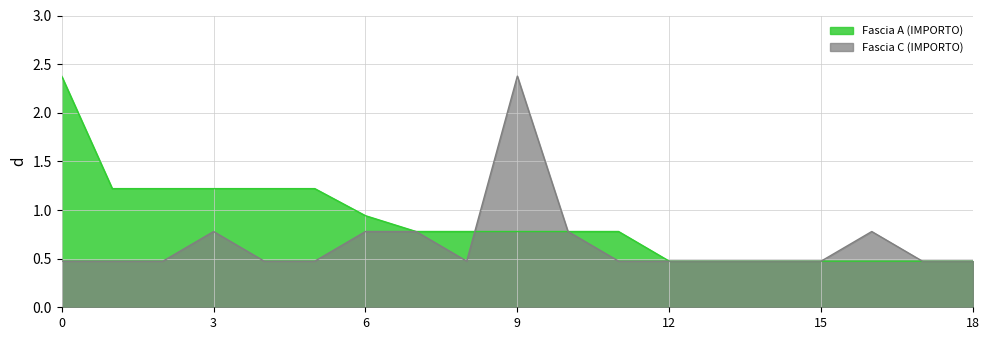

What is the difference between the maximum and second lowest values in the Fascia C (IMPORTO) series?

1.9